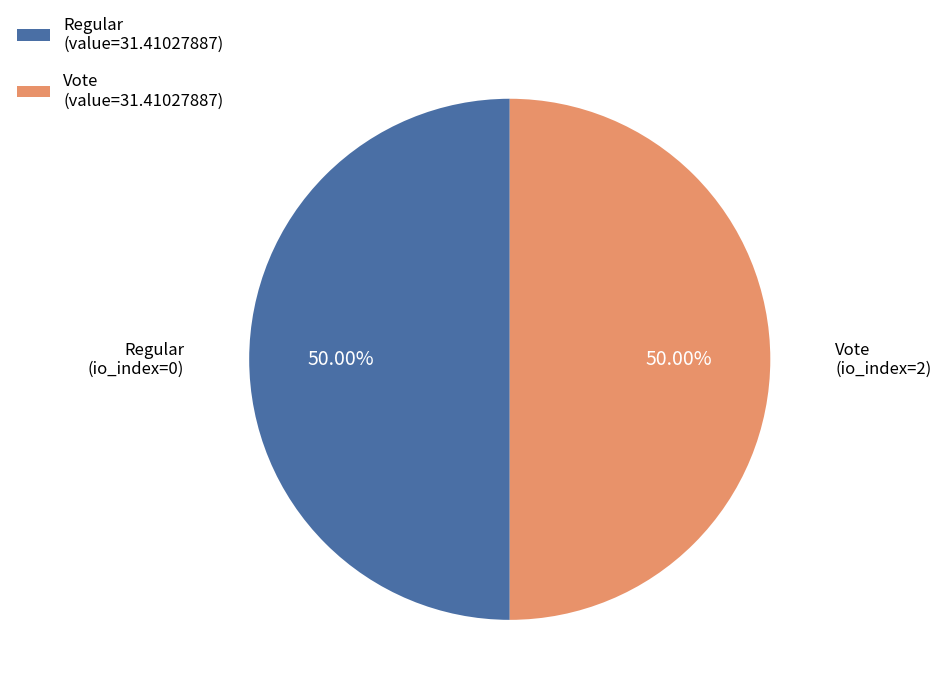

To the nearest percent, what is the average slice percentage?

50%